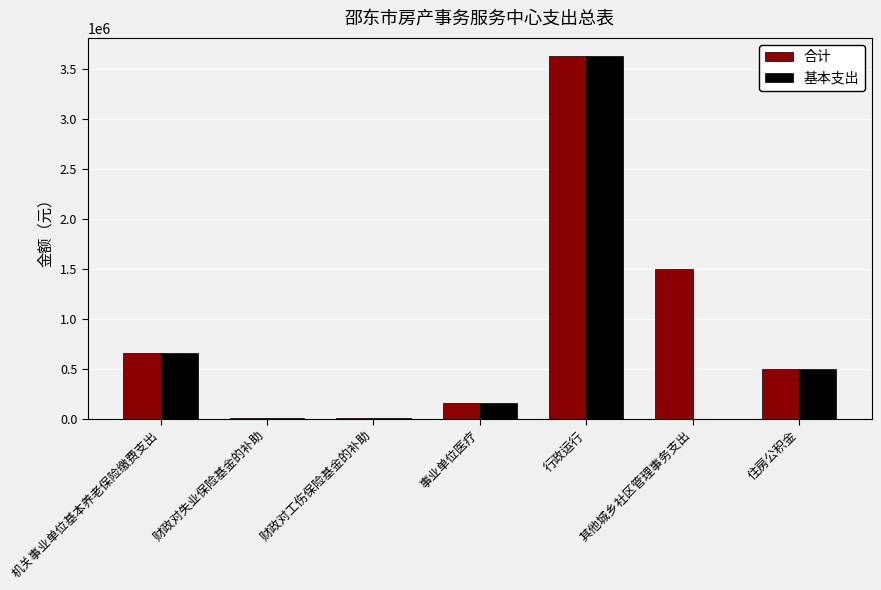

At which label does 合计 reach its peak?

行政运行